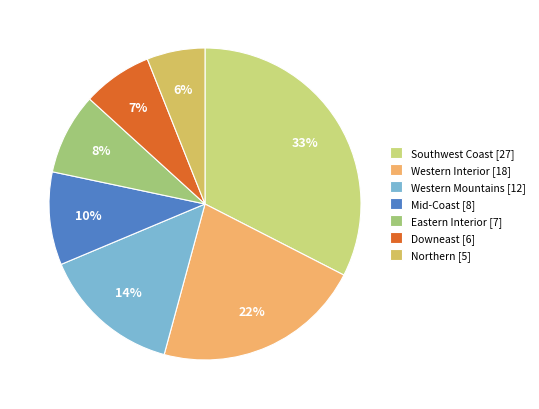

Combined, what portion of the pie is Western Interior and Mid-Coast?

31.3%